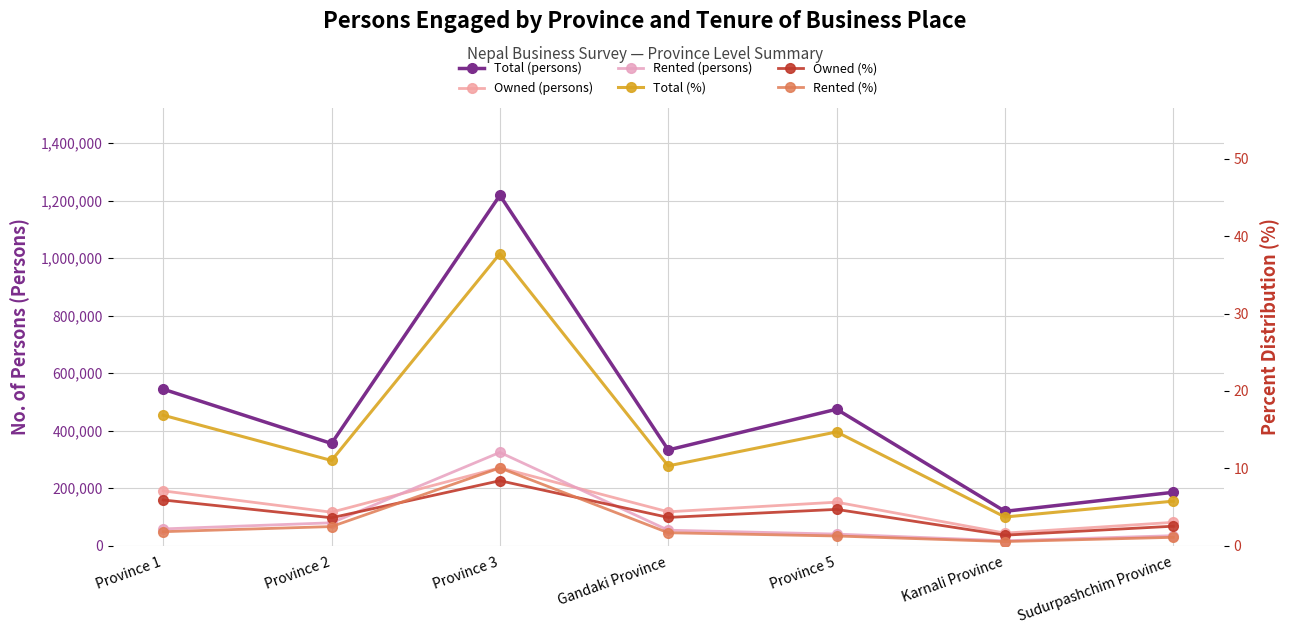

Rank the categories by Total (persons) value from highest to lowest.

Province 3, Province 1, Province 5, Province 2, Gandaki Province, Sudurpashchim Province, Karnali Province